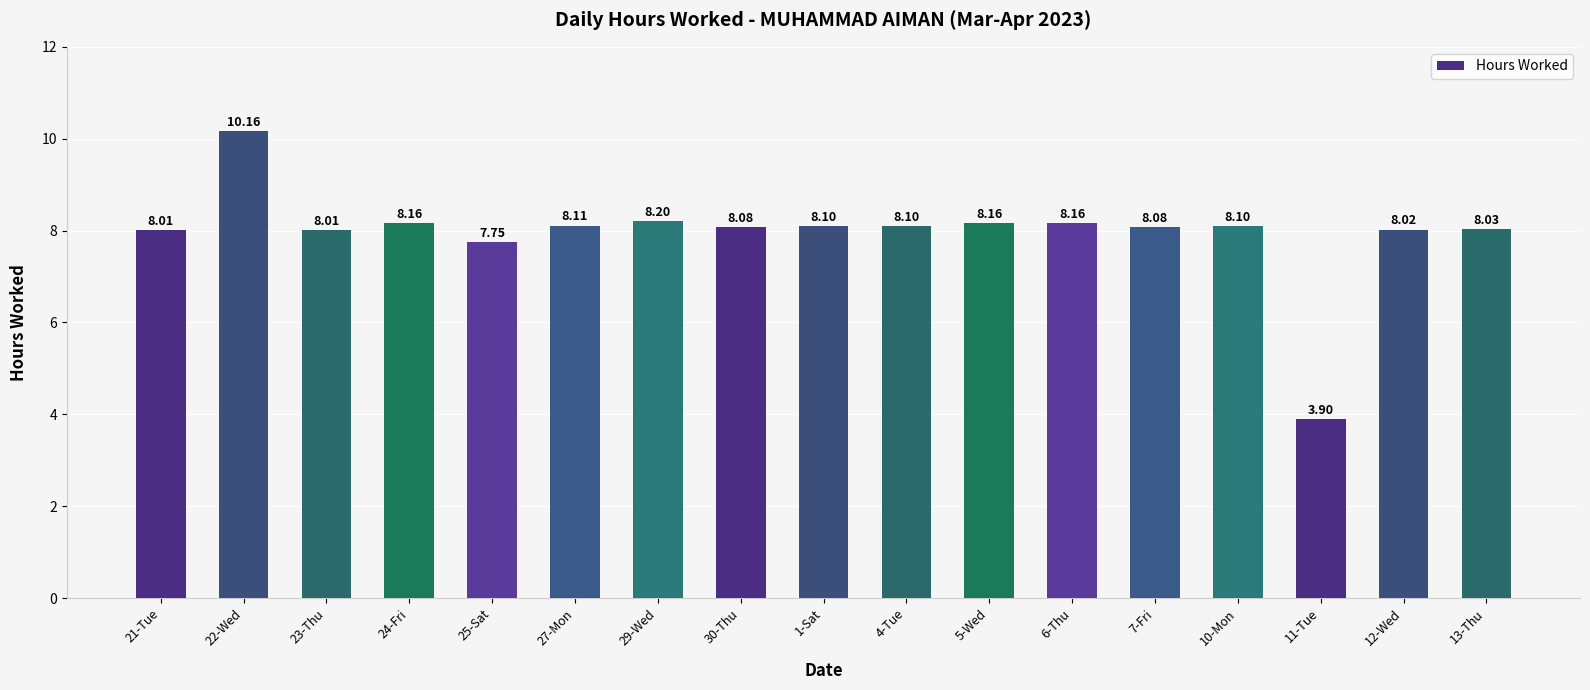

Between 30-Thu and 13-Thu, which is larger?

30-Thu